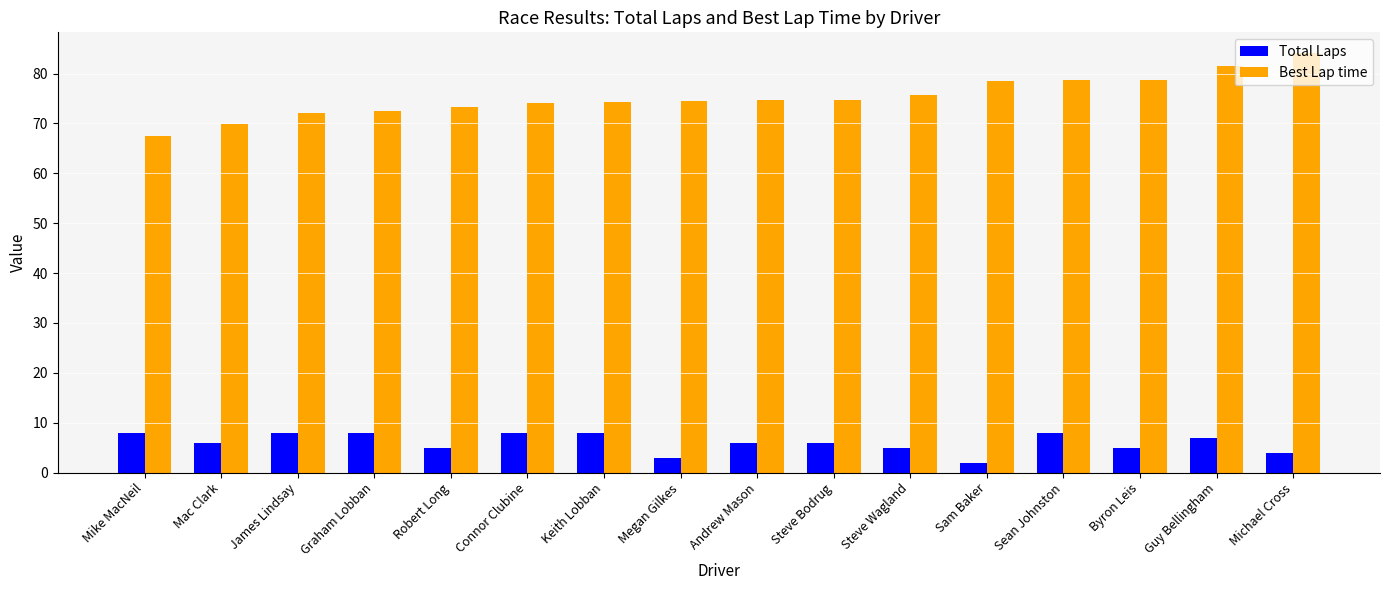

What is the sum of the Total Laps values at Andrew Mason and Byron Leis?

11.0